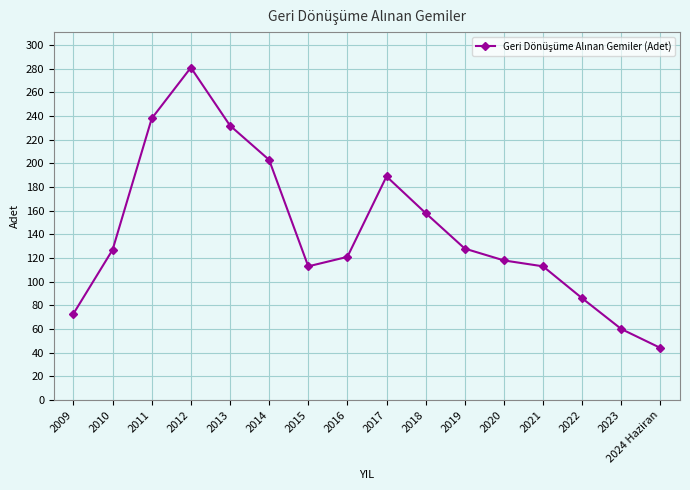

What is the minimum value shown in the chart?

44